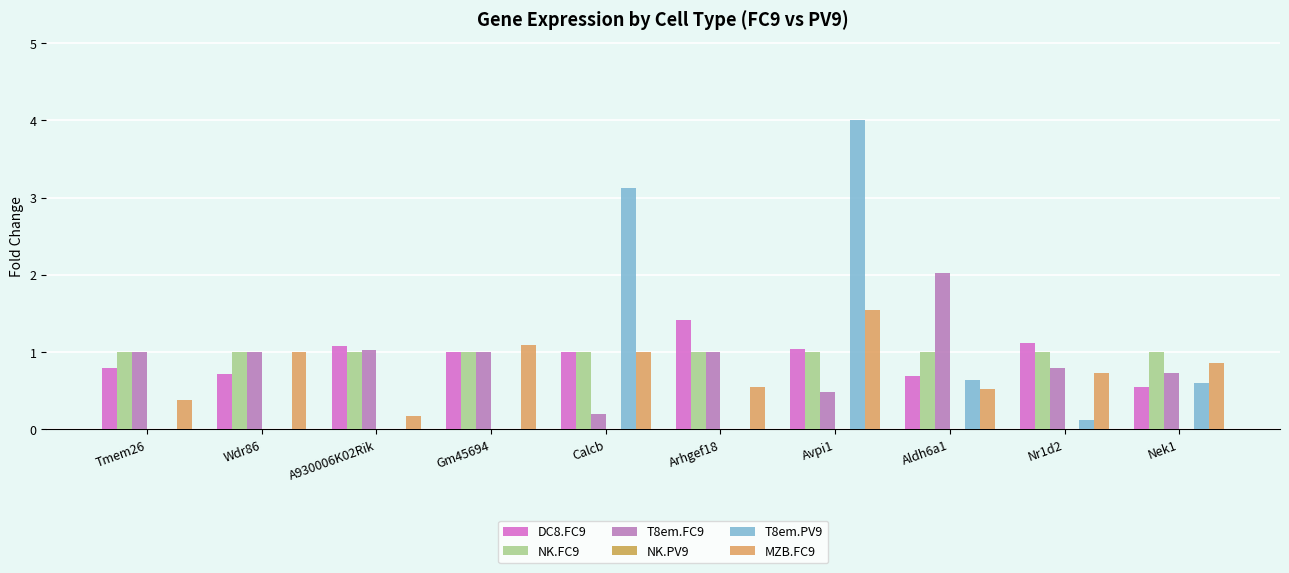

Is the value of MZB.FC9 at Arhgef18 greater than the value of T8em.FC9 at Avpi1?

Yes